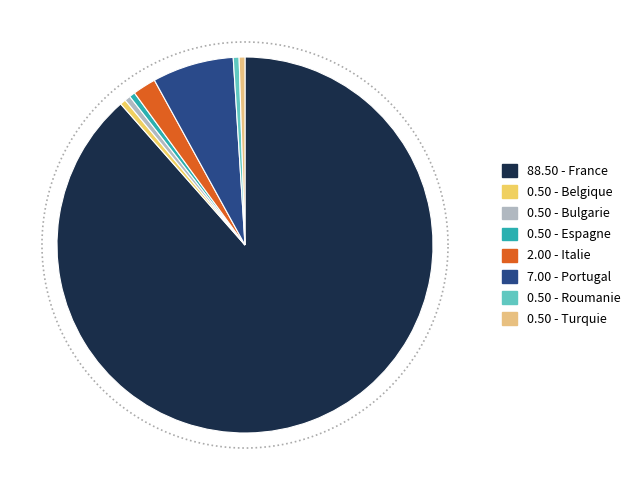

Does Italie account for over 50% of the chart?

No